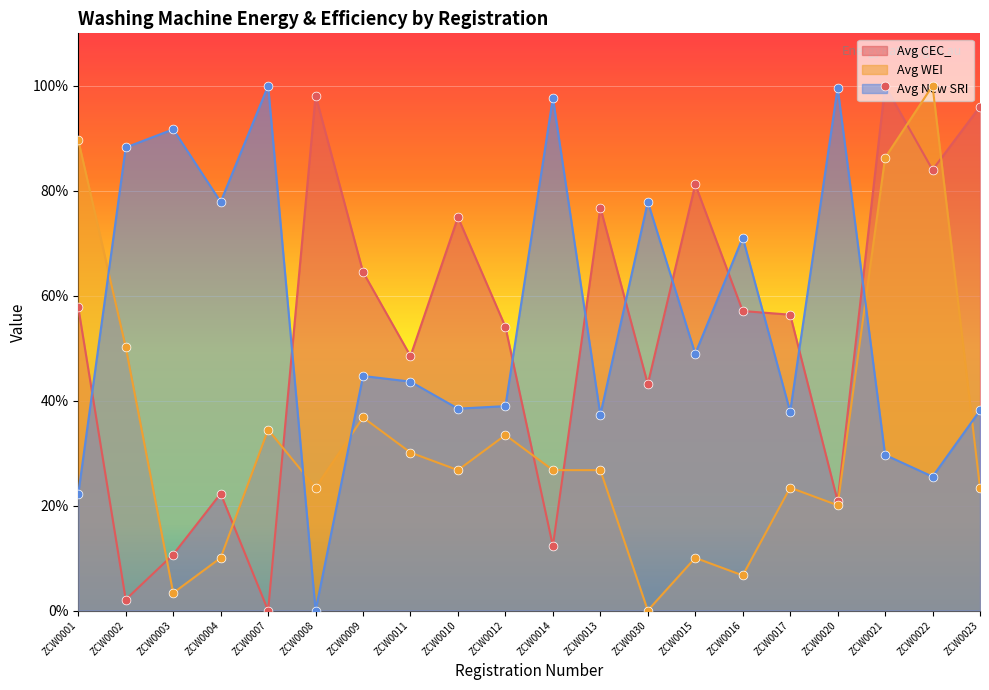

At which category is the sum across all series the highest?

ZCW0021